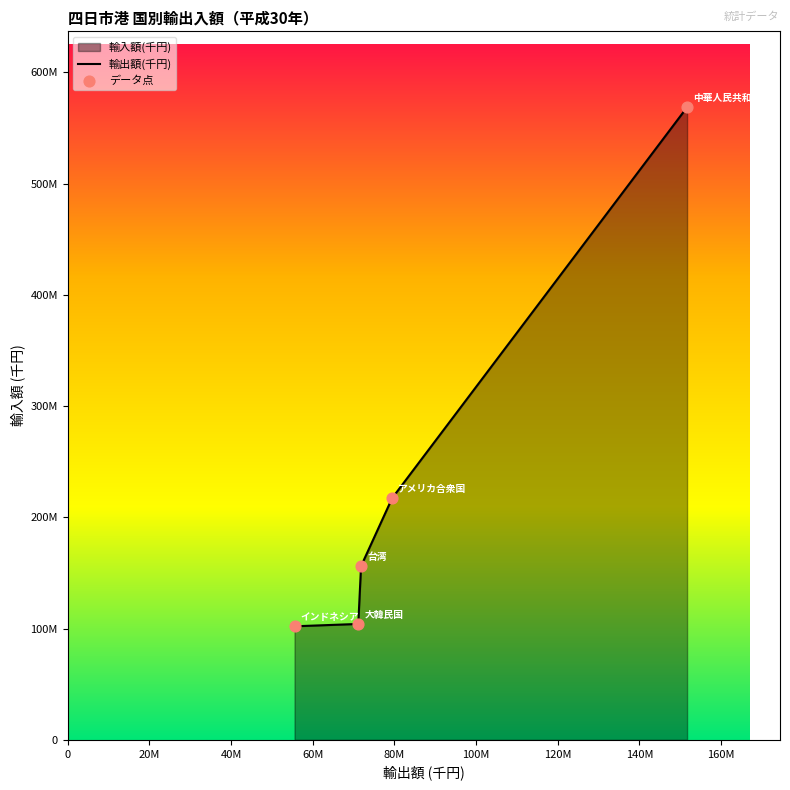

Which series contains the lowest Y value?

輸出額(千円)